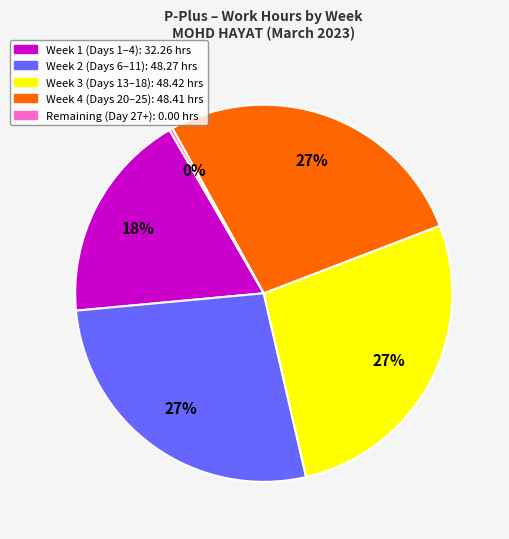

How many segments does this pie chart have?

5